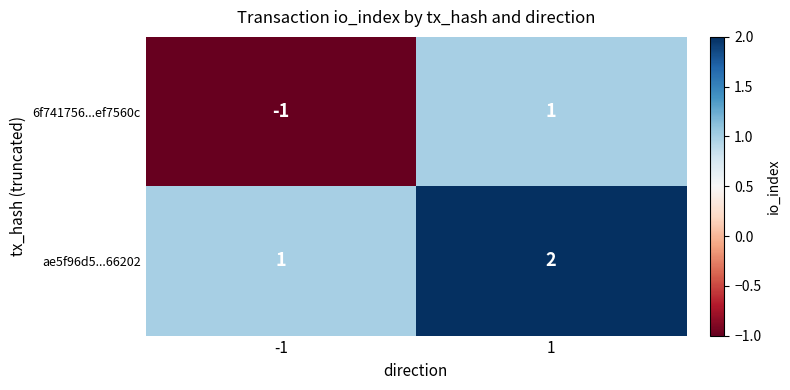

What is the sum of all ae5f96d5...66202 values?

3